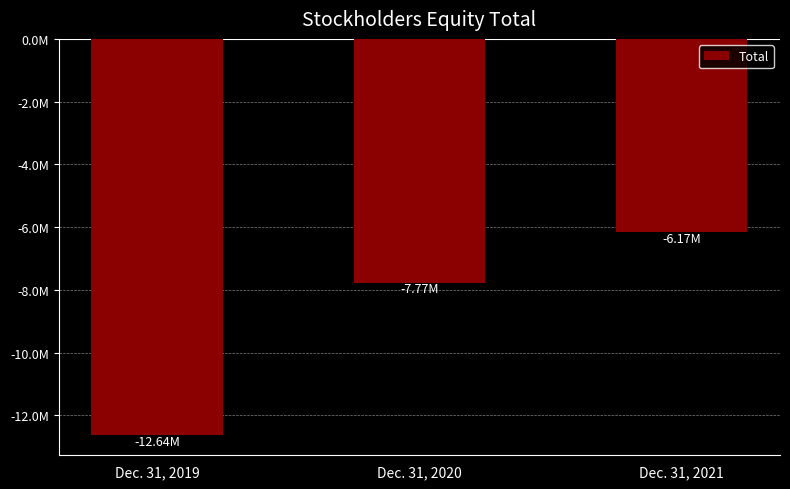

List the labels in order of value, largest first.

Dec. 31, 2021, Dec. 31, 2020, Dec. 31, 2019